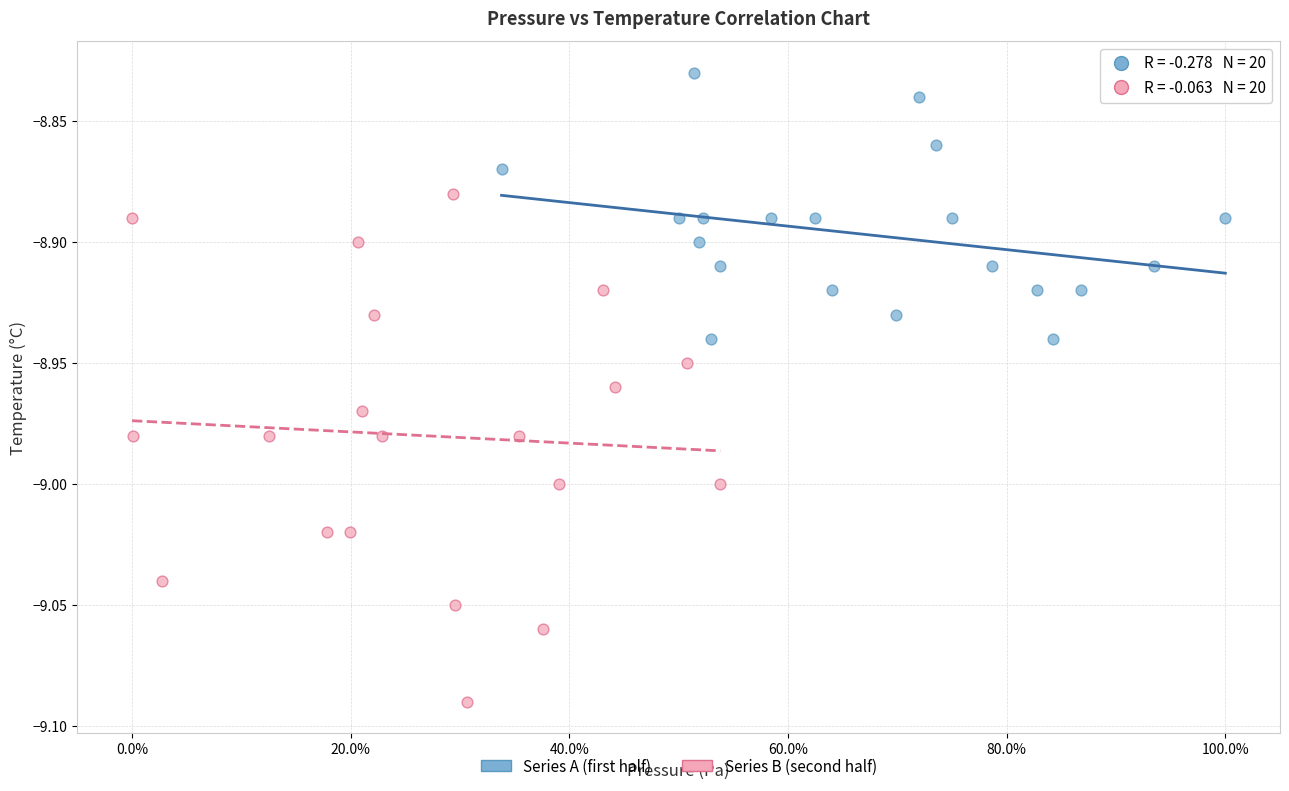

Which series has the widest spread of Y values?

Series B (second half)